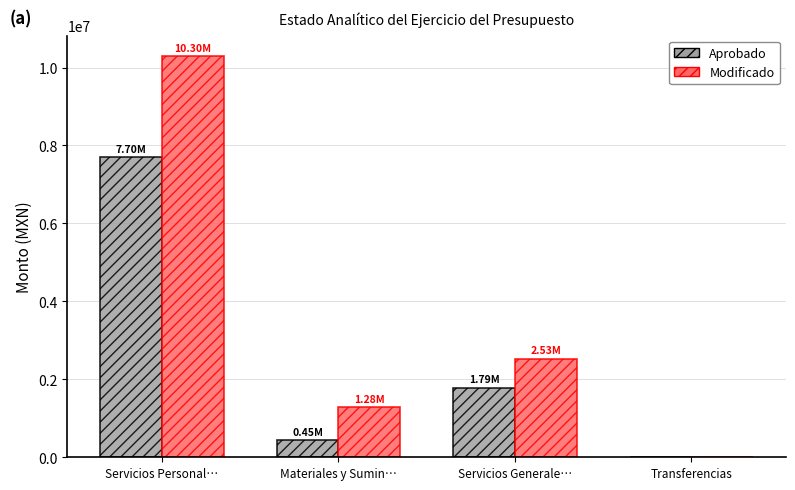

Which series changed the most between Servicios Personal… and Transferencias?

Modificado